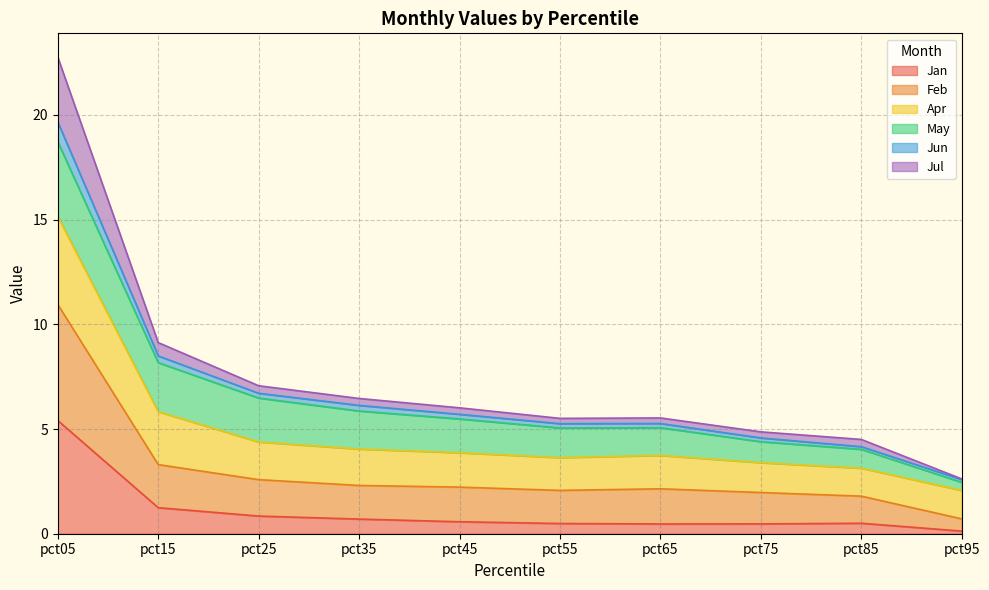

At which category is the sum across all series the highest?

pct05